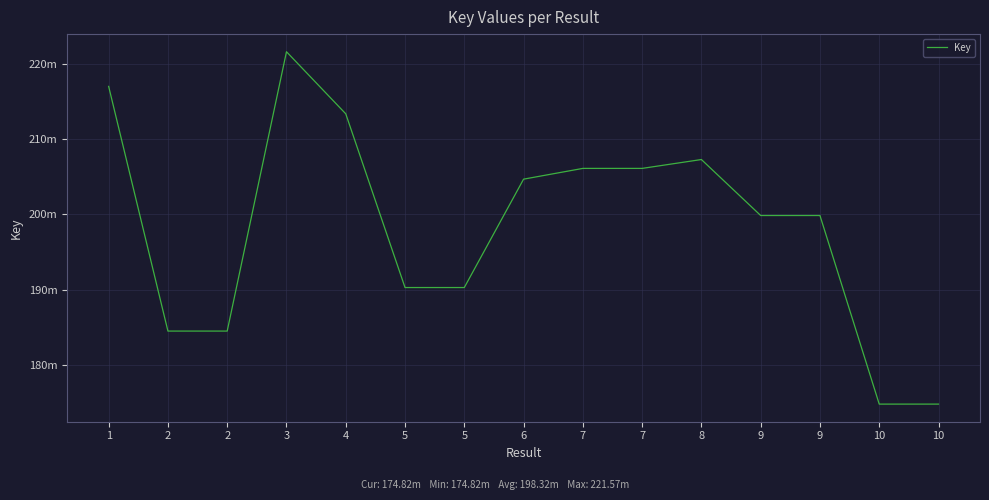

What value does the data have at 9, to the nearest 10?

199838190